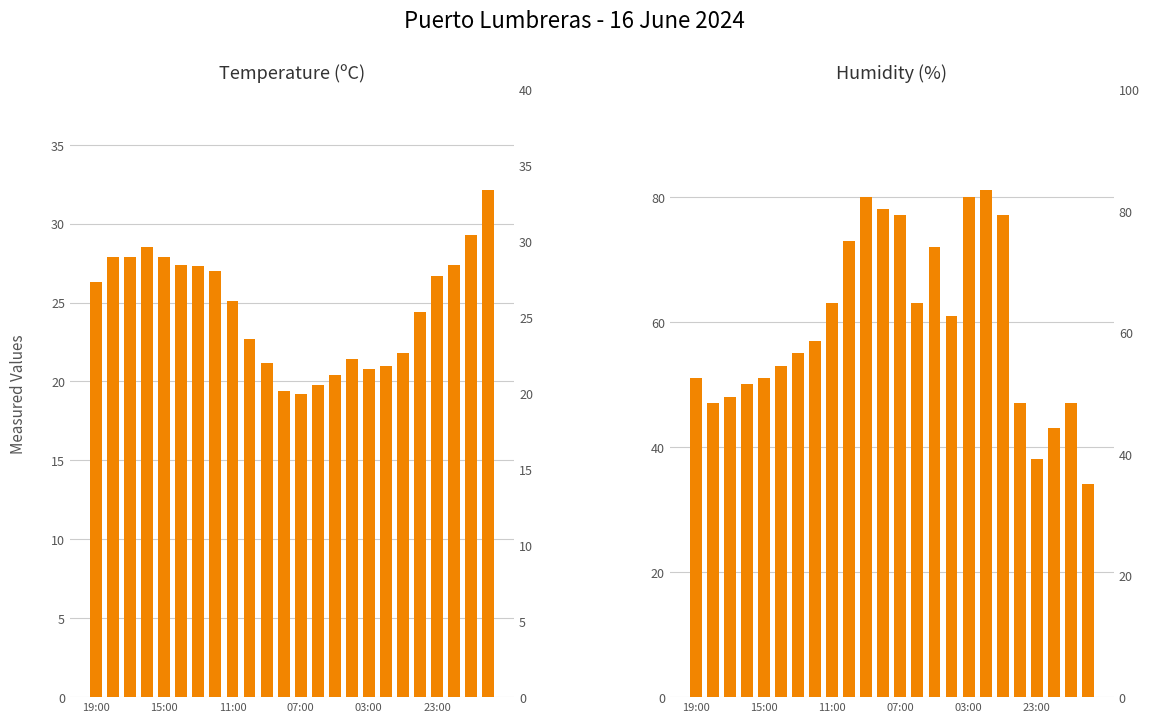

Are the bars grouped side by side (vs. stacked)?

Yes